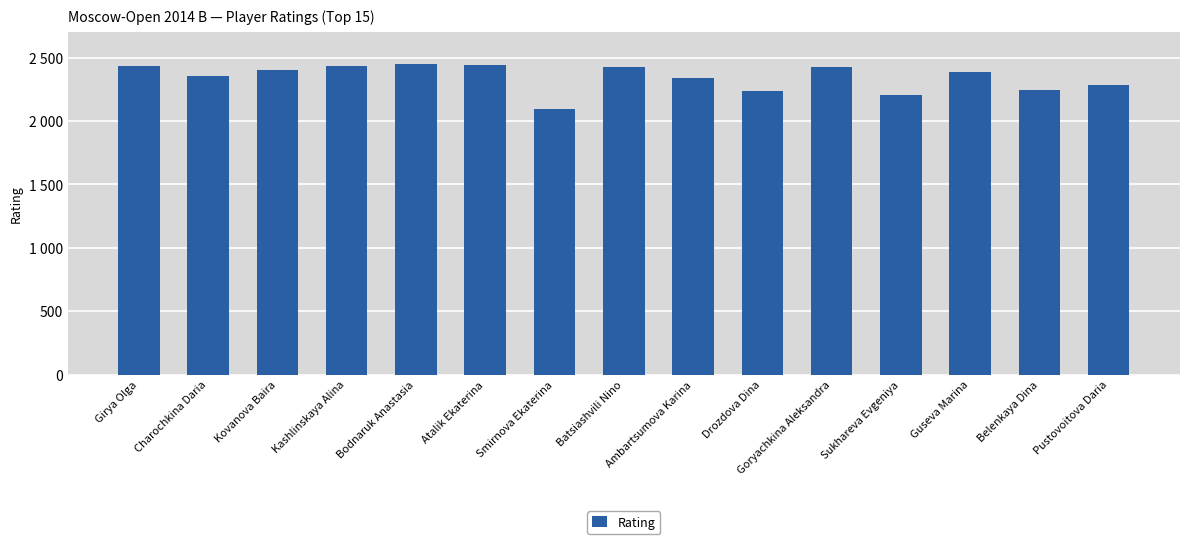

Are the bars horizontal?

No